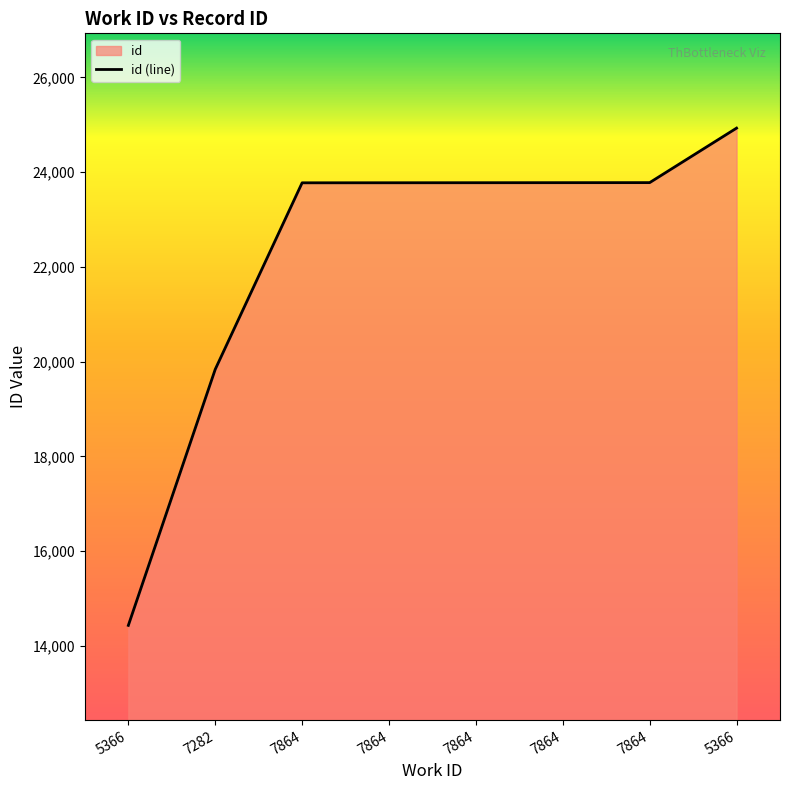

List the labels in order of value, smallest first.

5366, 7282, 7864, 7864, 7864, 7864, 7864, 5366